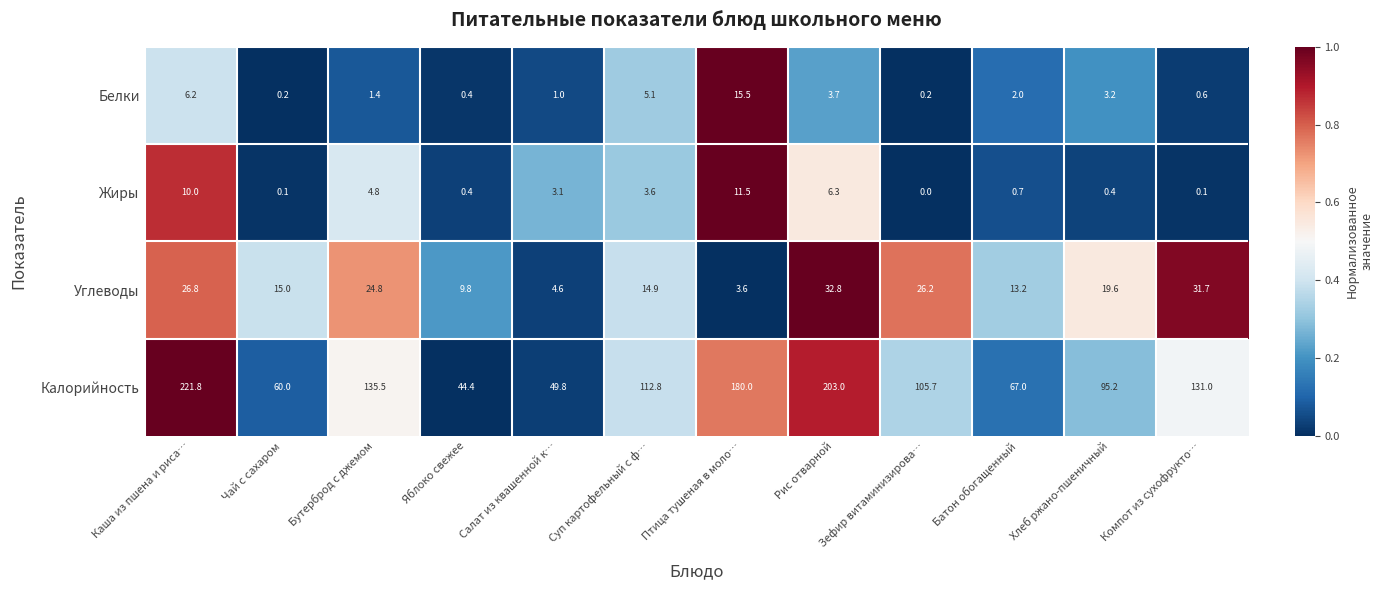

Read the Жиры value at Каша из пшена и риса….

10.0